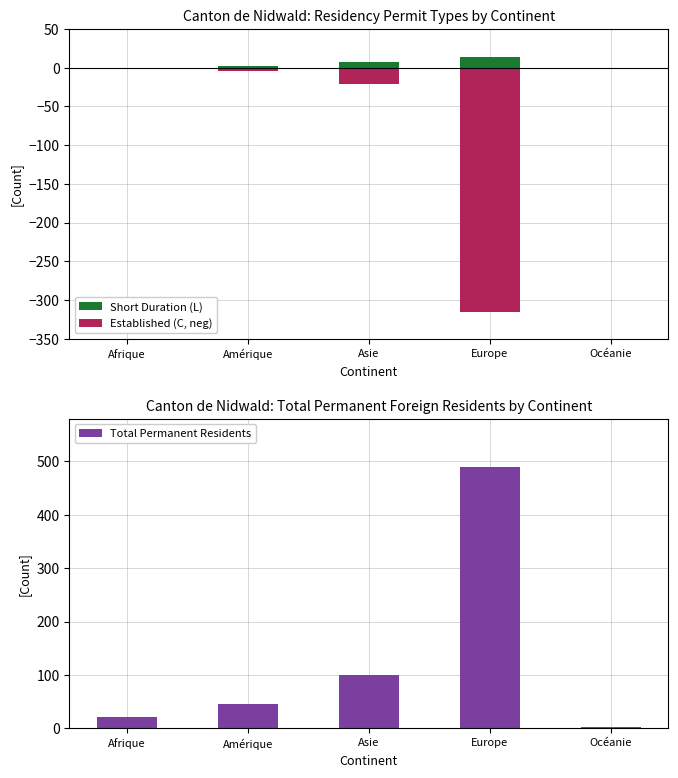

Is the value of Established (C, neg) at Amérique greater than the value of Short Duration (L) at Amérique?

No